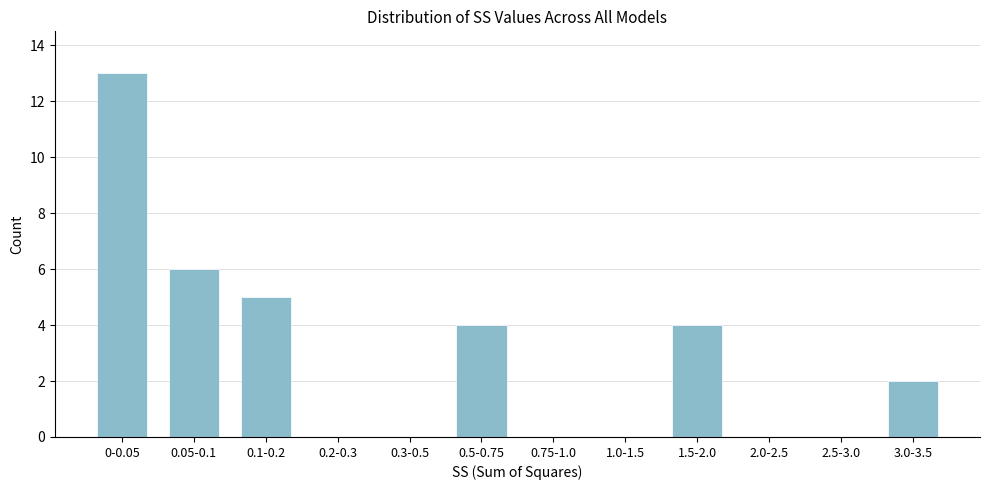

Reading left to right, what are all the values shown in this chart?

0-0.05=13	0.05-0.1=6	0.1-0.2=5	0.2-0.3=0	0.3-0.5=0	0.5-0.75=4	0.75-1.0=0	1.0-1.5=0	1.5-2.0=4	2.0-2.5=0	2.5-3.0=0	3.0-3.5=2